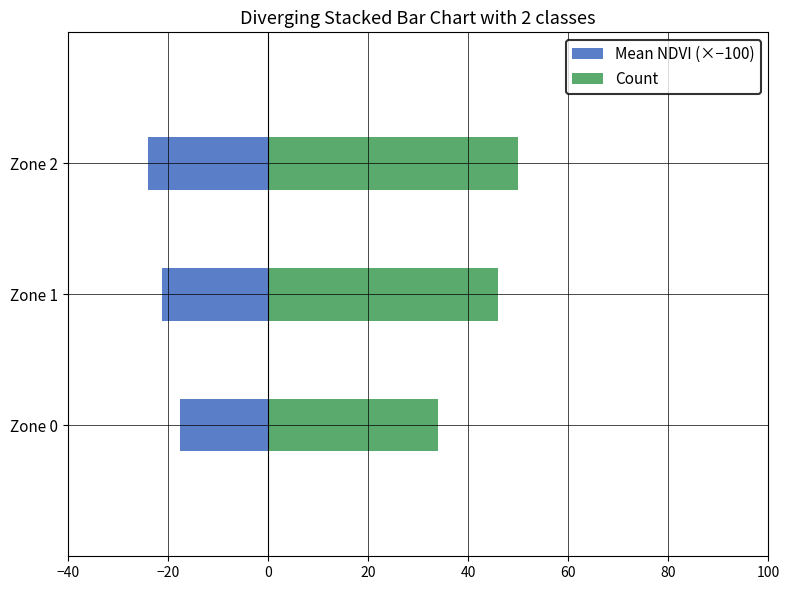

How many data points in Count are above 46?

1